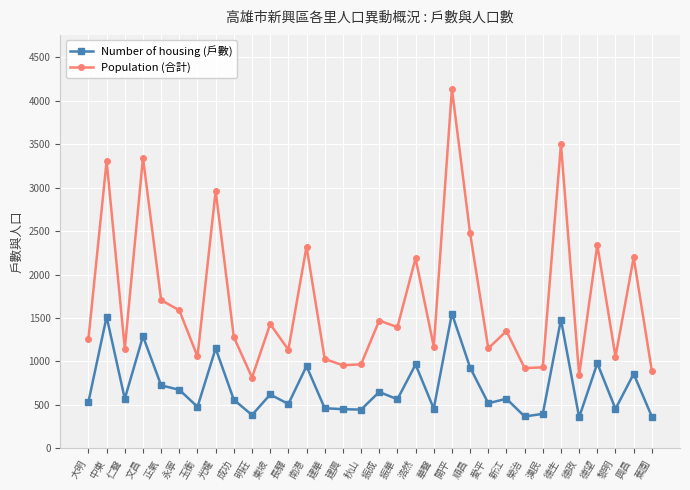

What is the highest value of the Number of housing (戶數) series?

1551